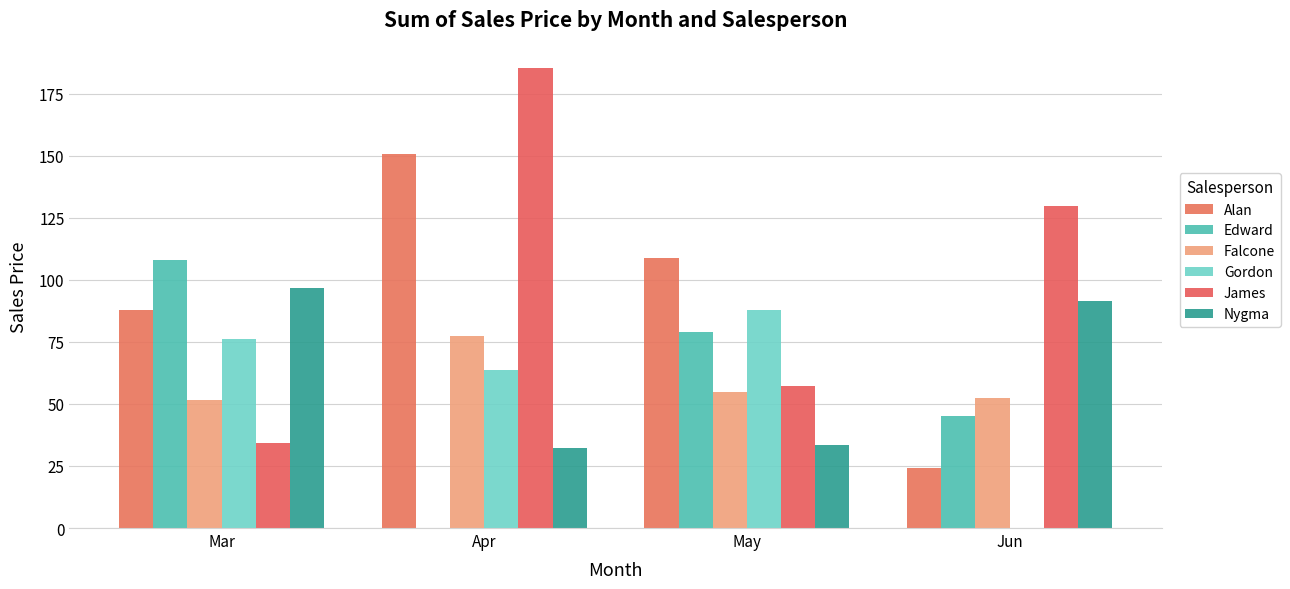

Count the number of categories in the chart.

4